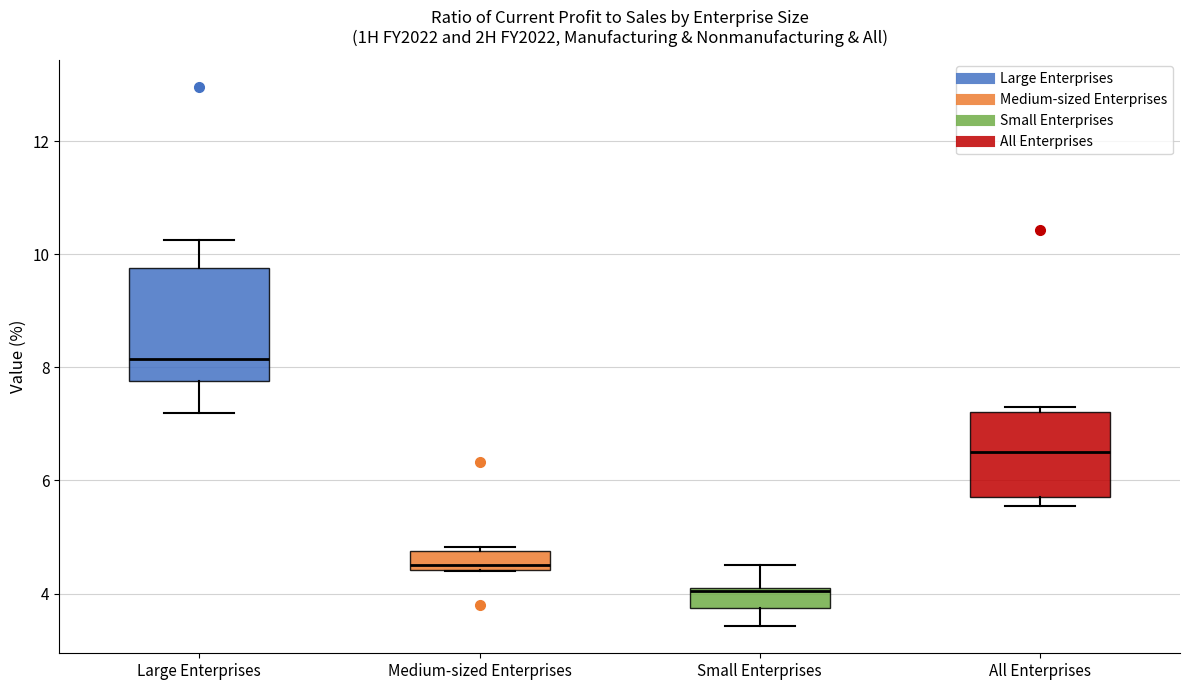

Which box has the highest median line?

Large Enterprises